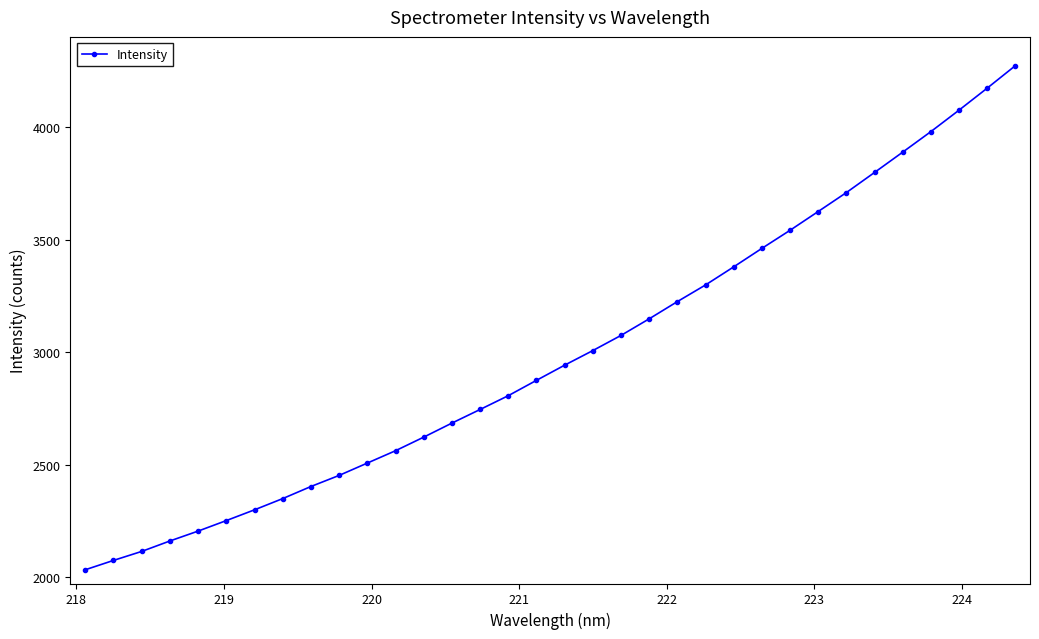

What is the smallest value displayed?

2034.0